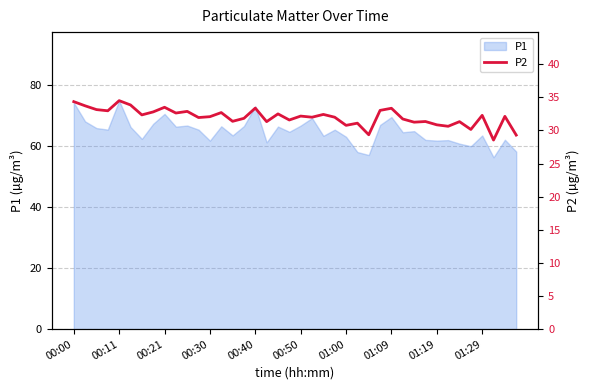

How many points are higher than both their immediate neighbors (excluding endpoints)?

14